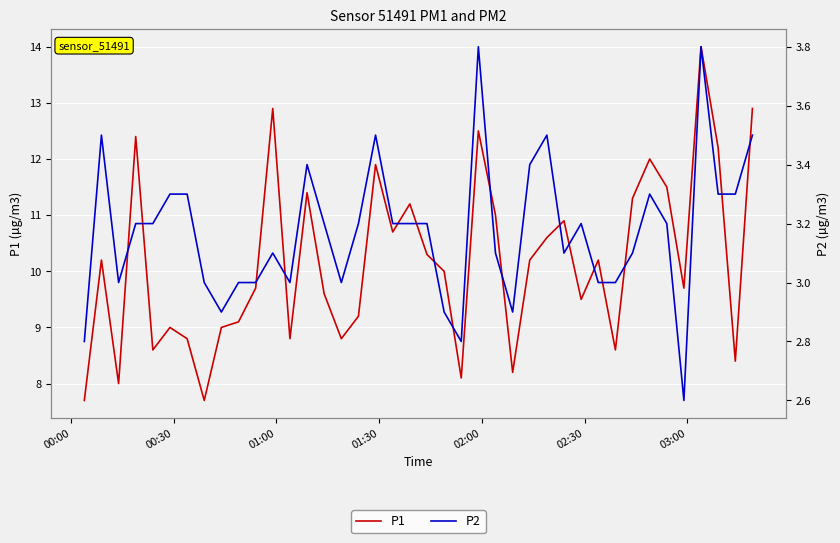

True or false: P1 and P2 intersect in this chart.

False